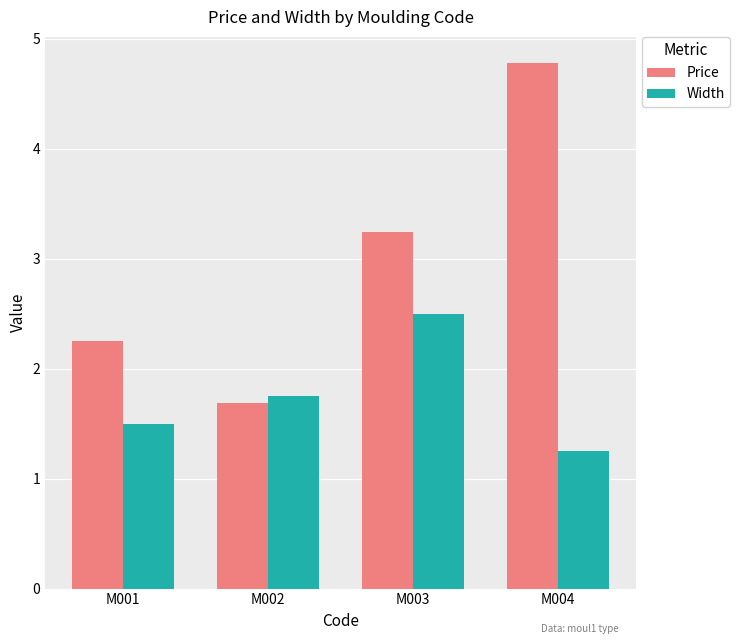

Which series changed the most between M001 and M003?

Width